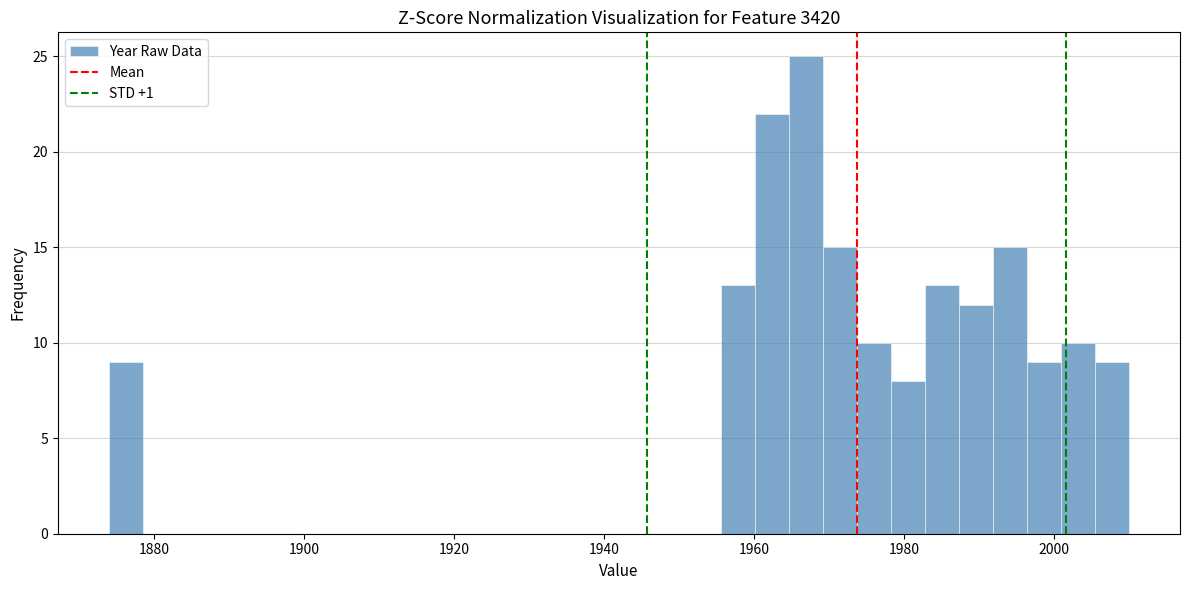

Read against the x-axis, roughly where is the centre of the tallest bar?

1966